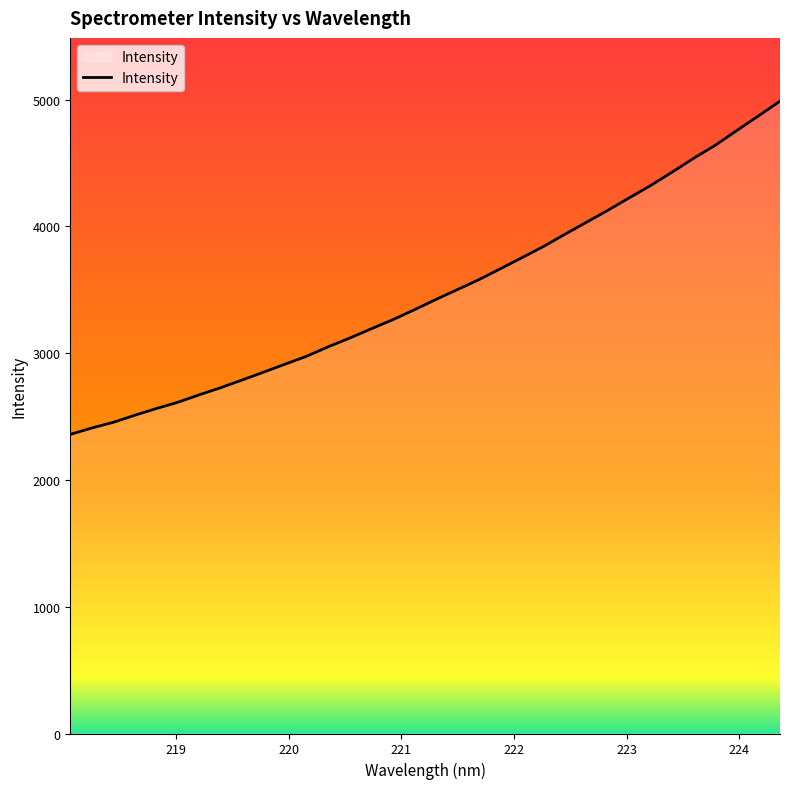

What is the minimum value shown in the chart?

2359.5